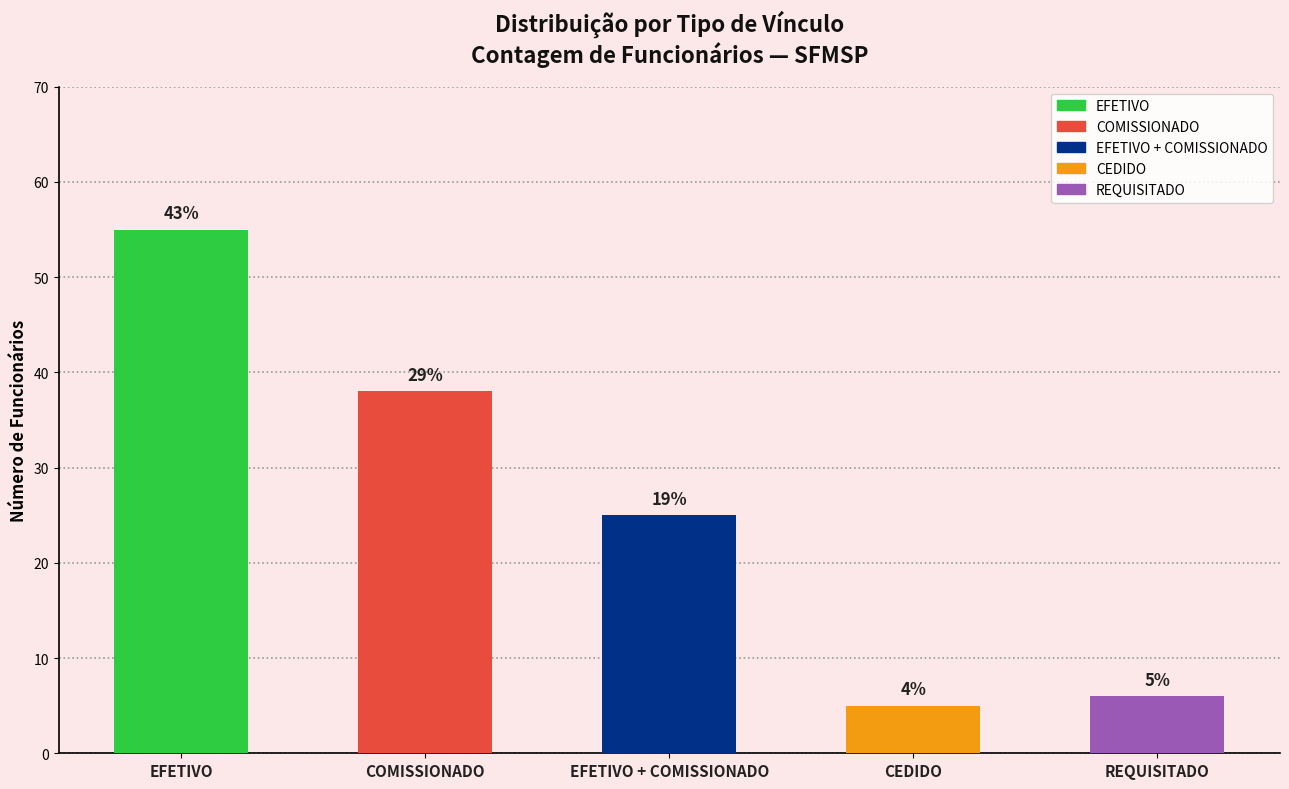

List the labels in order of value, smallest first.

CEDIDO, REQUISITADO, EFETIVO + COMISSIONADO, COMISSIONADO, EFETIVO